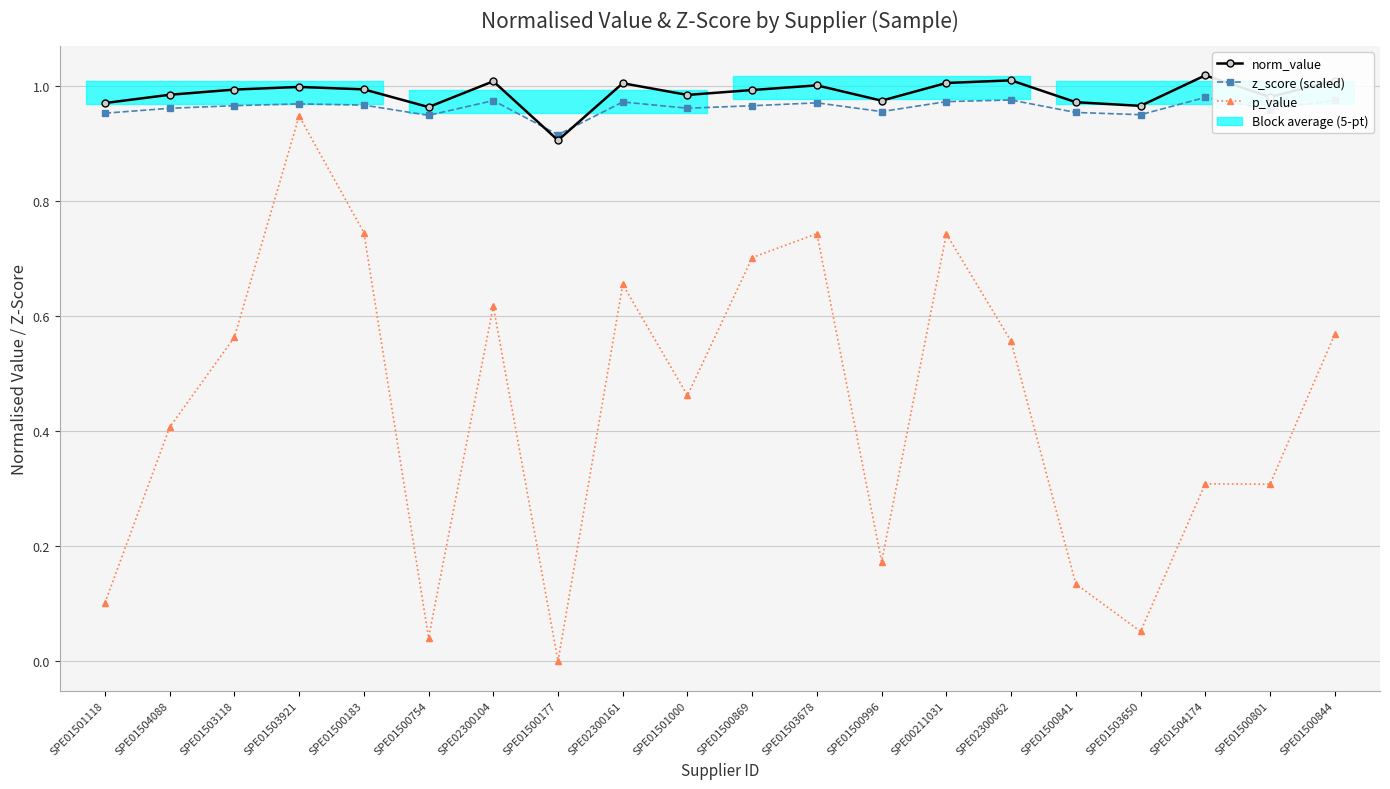

Does the chart display data point markers on the line(s)?

Yes